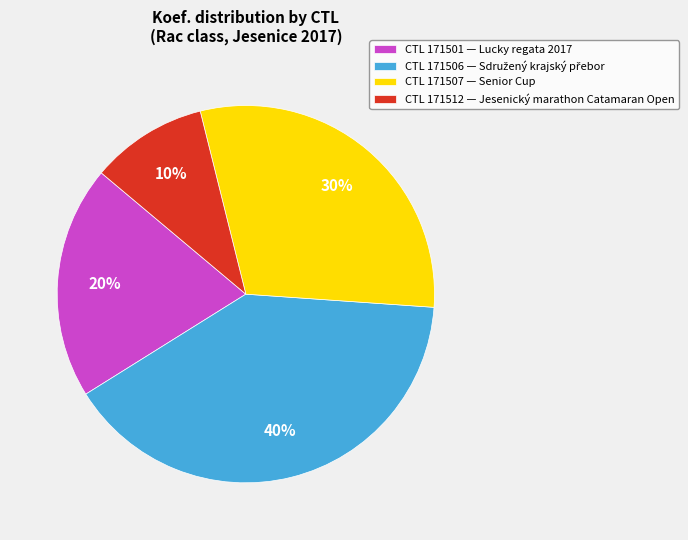

To the nearest percent, what percentage of the pie is CTL 171512 — Jesenický marathon Catamaran Open?

10%